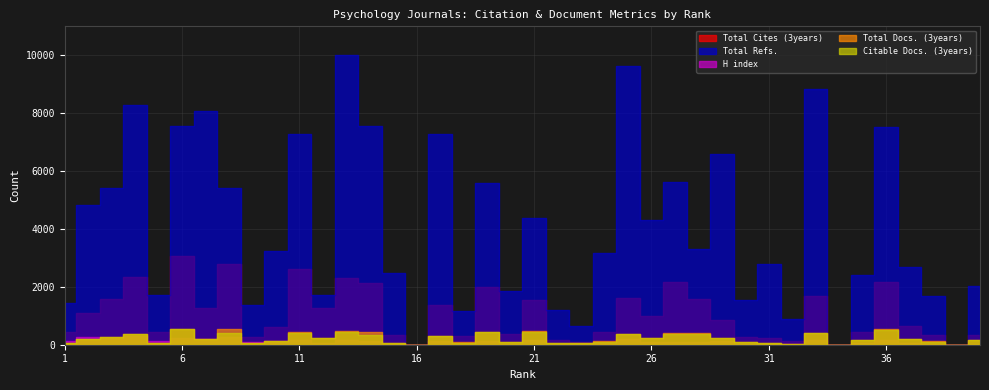

What is the approximate value of Total Docs. (3years) at 7, to the nearest 10?

200